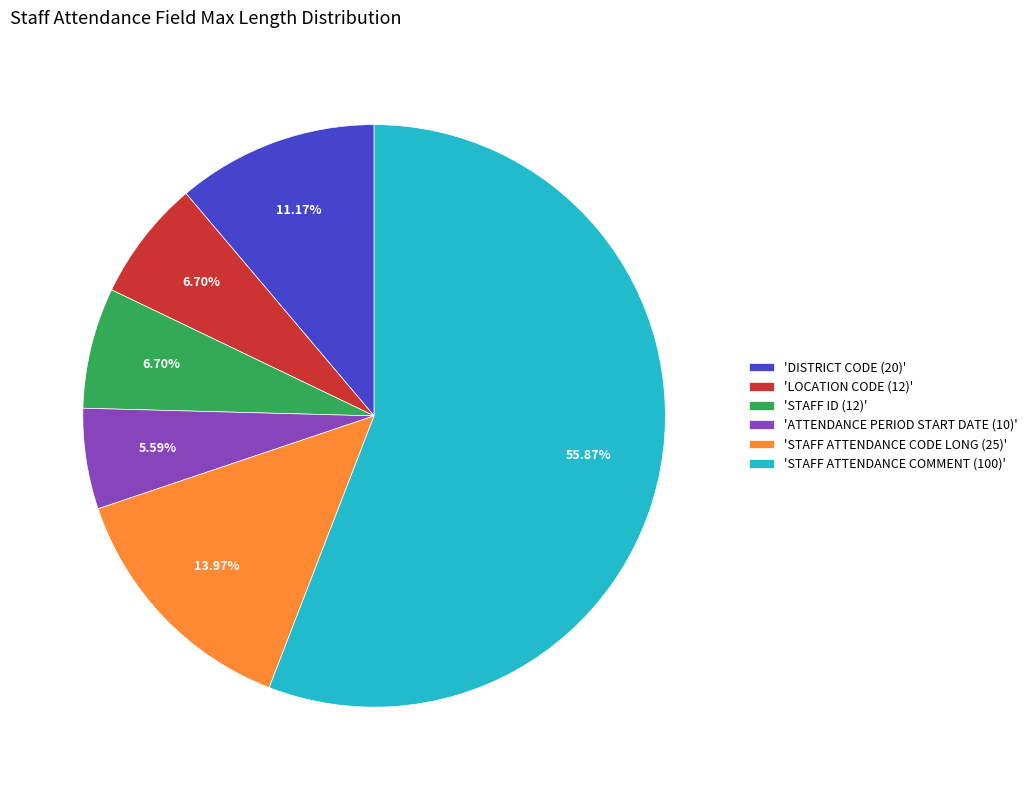

What is the ratio of the value at 'STAFF ATTENDANCE COMMENT (100)' to the value at 'STAFF ATTENDANCE CODE LONG (25)'?

4.0